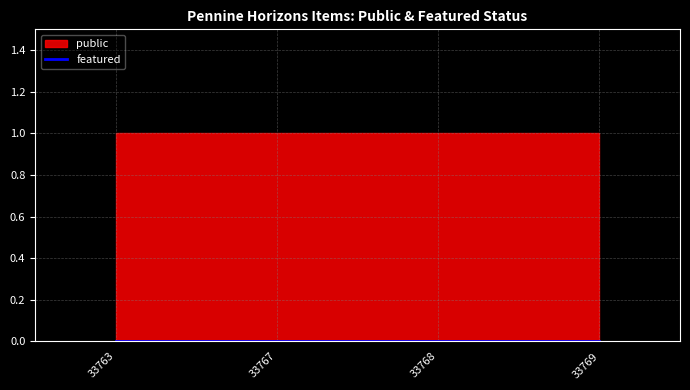

At which label does featured reach its peak?

33763